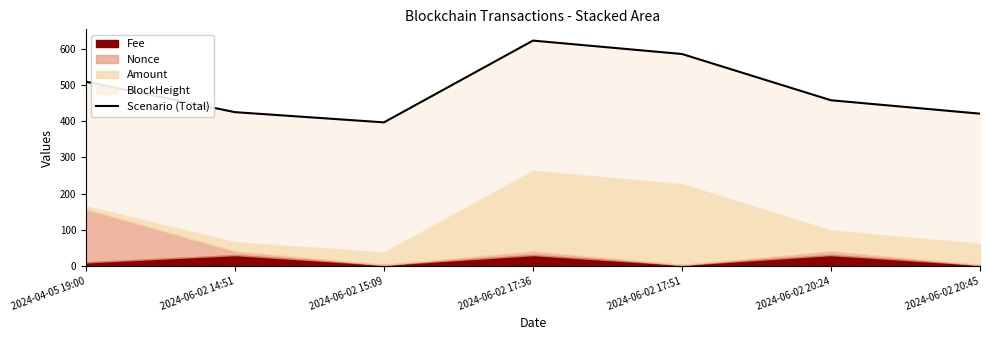

At which label is the value closest to 509?

2024-04-05 19:00